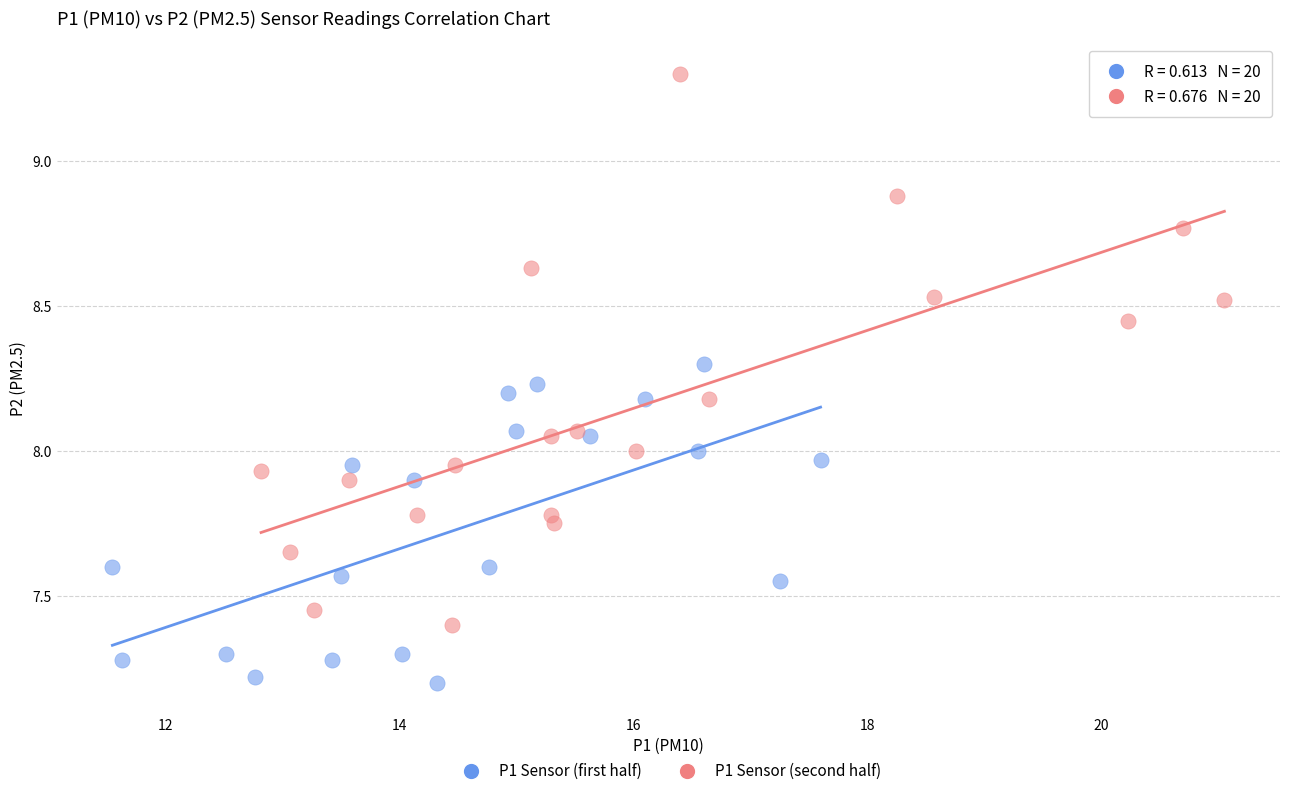

Which series contains the highest Y value?

P1 Sensor (second half)